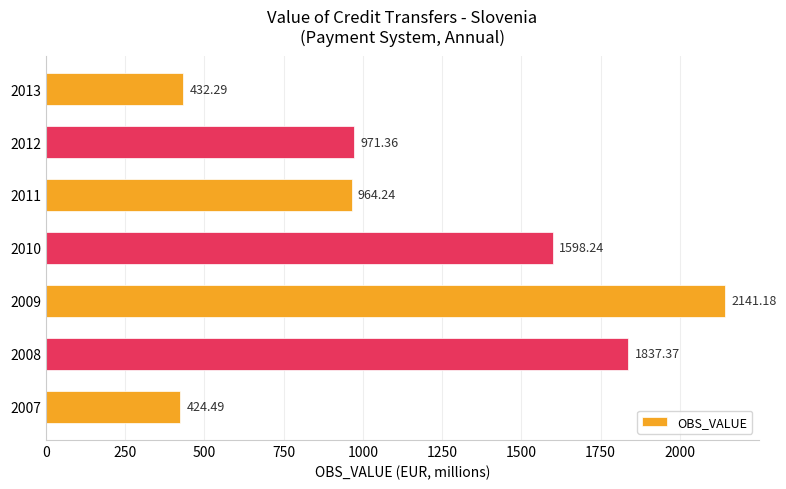

List the labels in order of value, largest first.

2009, 2008, 2010, 2012, 2011, 2013, 2007